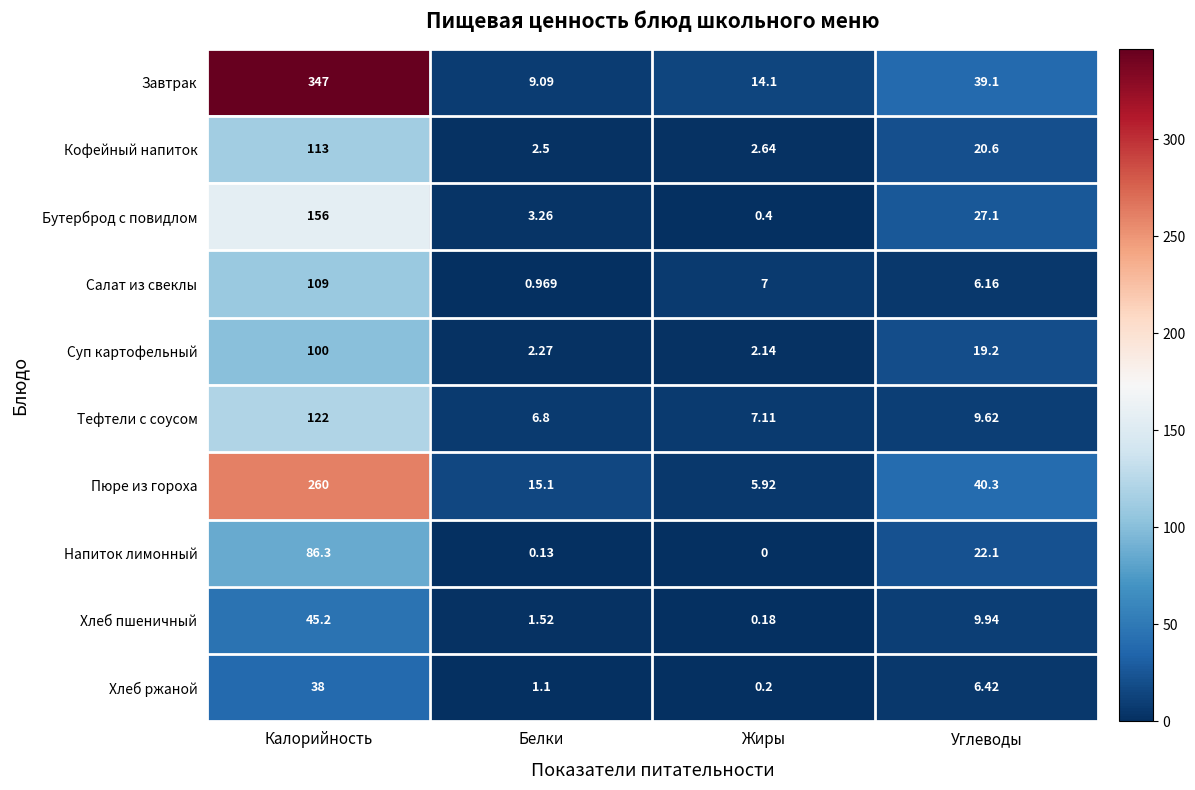

Rank the series by their maximum value, from lowest to highest.

Хлеб ржаной, Хлеб пшеничный, Напиток лимонный, Суп картофельный, Салат из свеклы, Кофейный напиток, Тефтели с соусом, Бутерброд с повидлом, Пюре из гороха, Завтрак